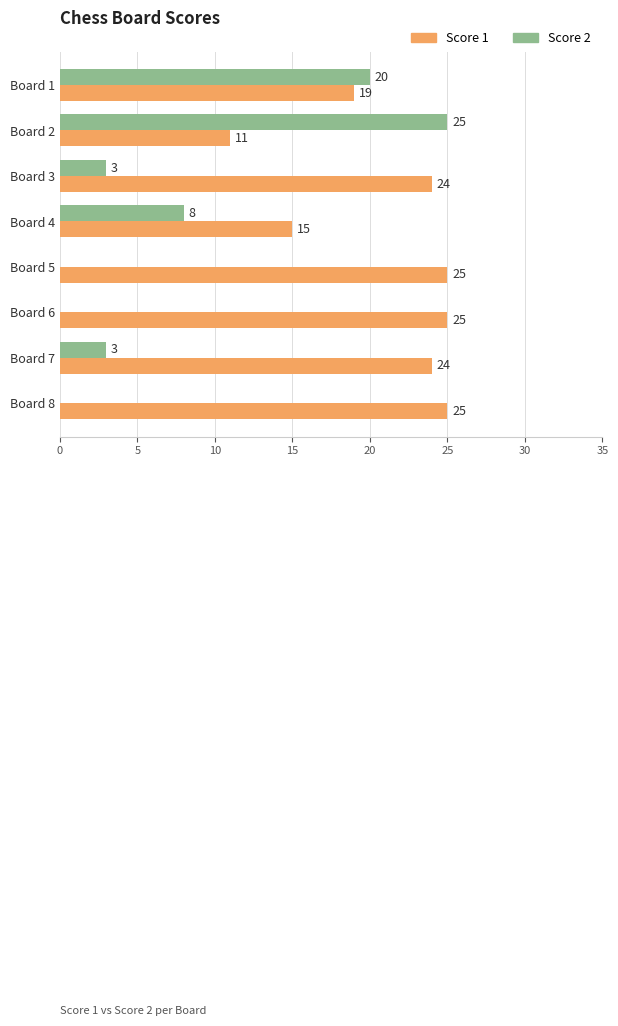

Where is Score 1 nearest to the value 18?

Board 1